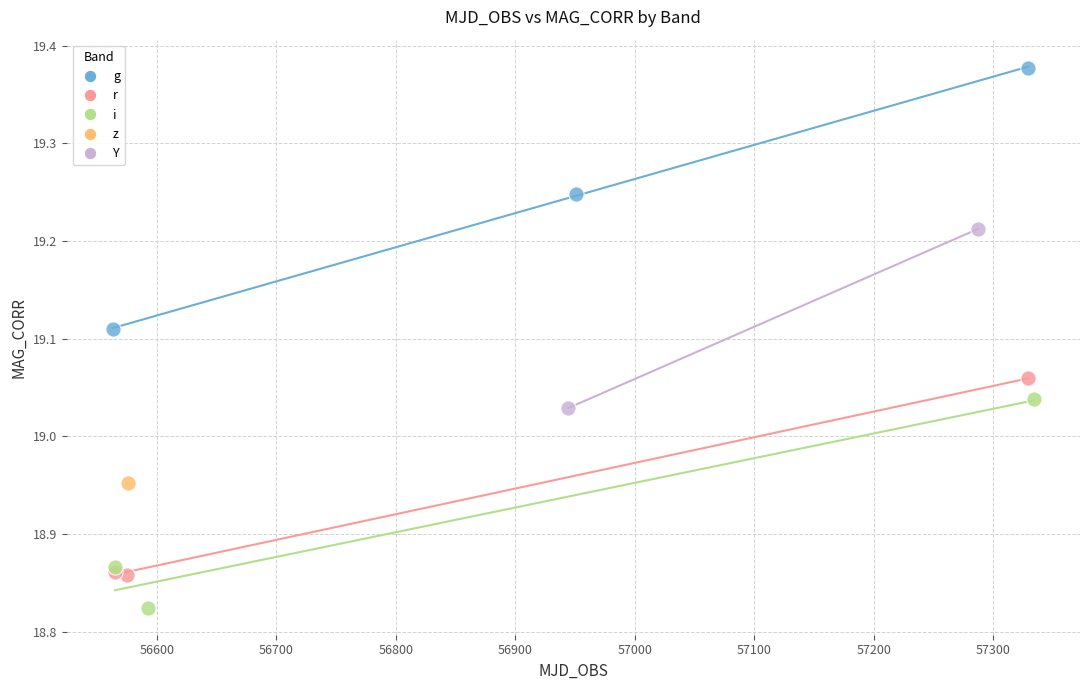

What are all the series names shown in the legend?

g, r, i, z, Y